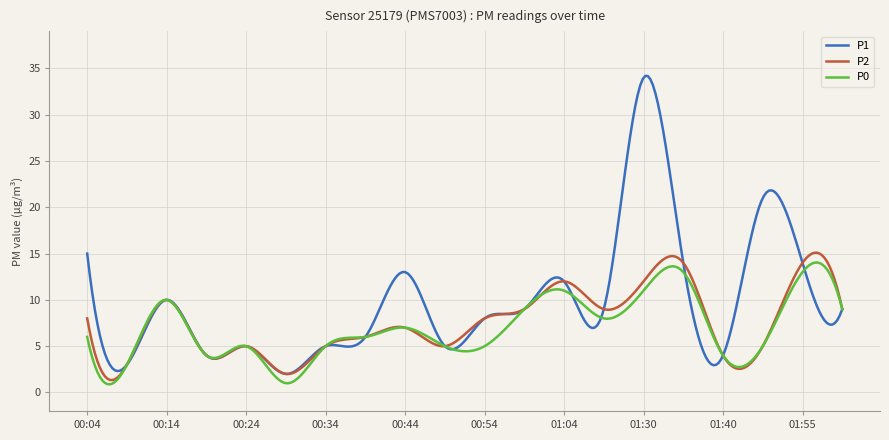

True or false: P1 and P2 cross at least once.

True